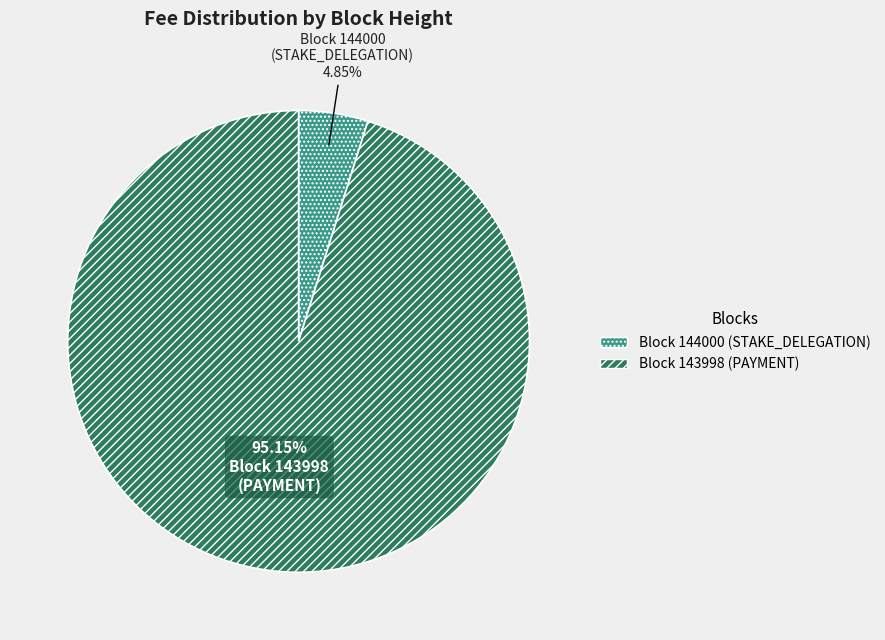

Is the sum of Block 143998 (PAYMENT) and Block 144000 (STAKE_DELEGATION) greater than half?

Yes